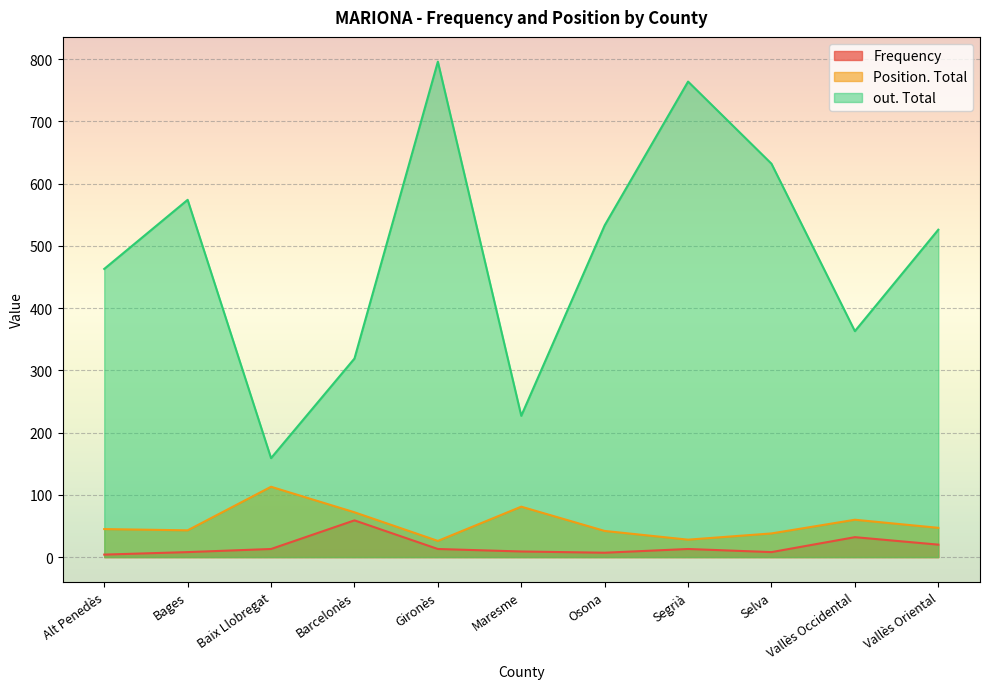

True or false: Position. Total has more than 2 points higher than both neighbors.

True